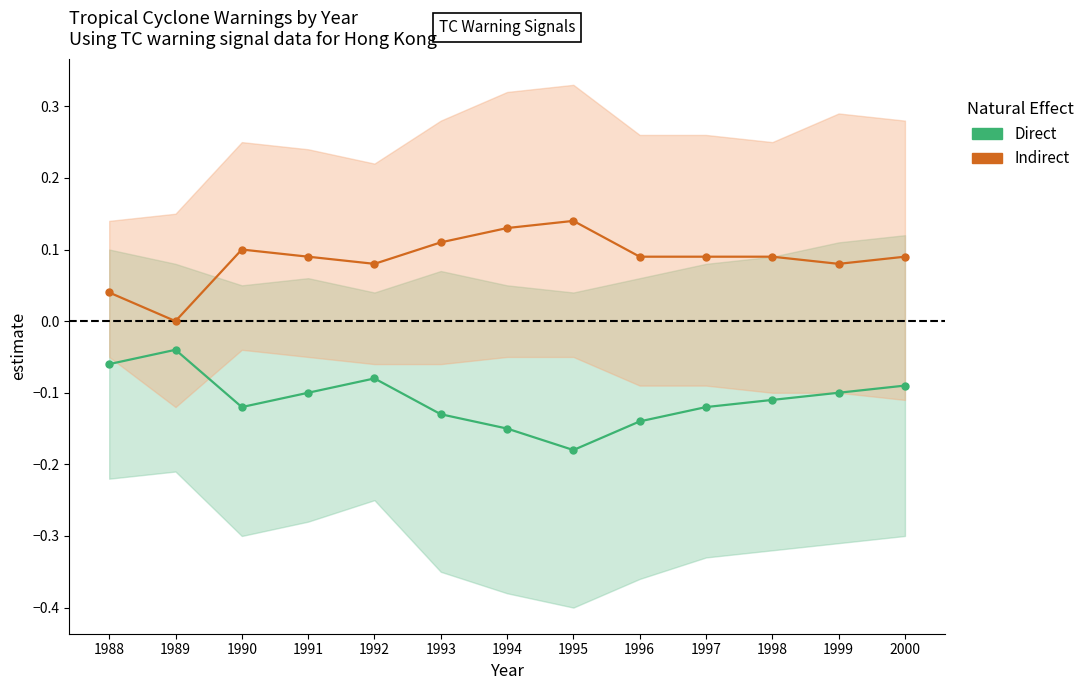

At which category is the sum across all series the highest?

1992